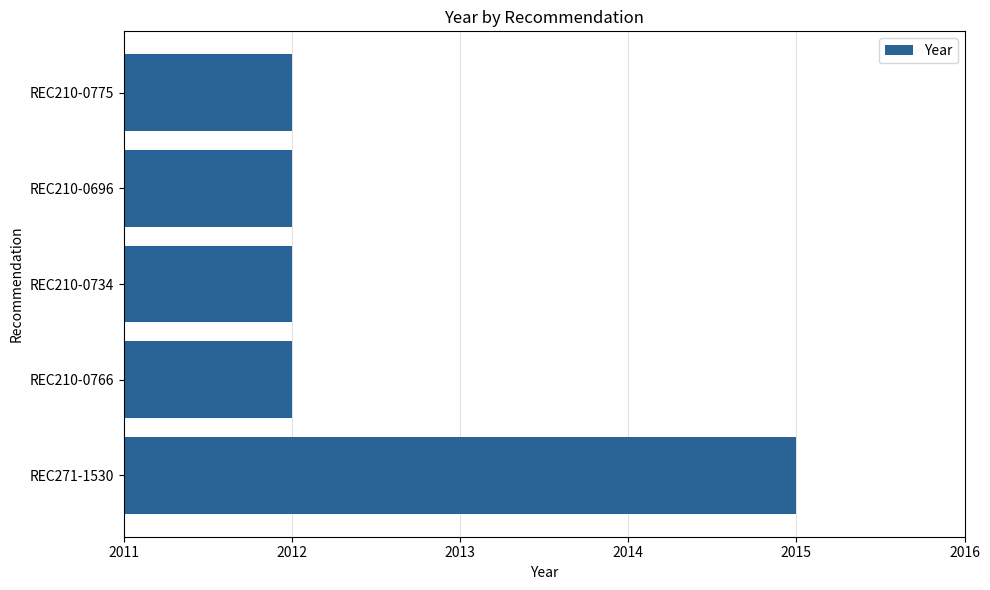

The chart shows a value of 840 at REC210-0766. True or false?

False